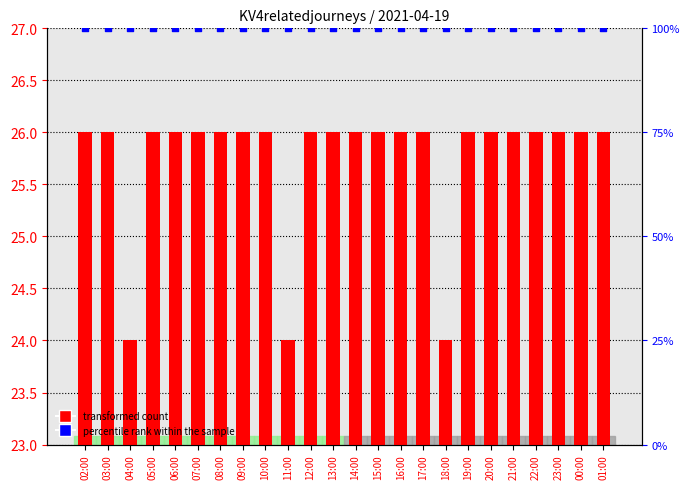

Which series reaches the maximum Y coordinate?

percentile rank within the sample